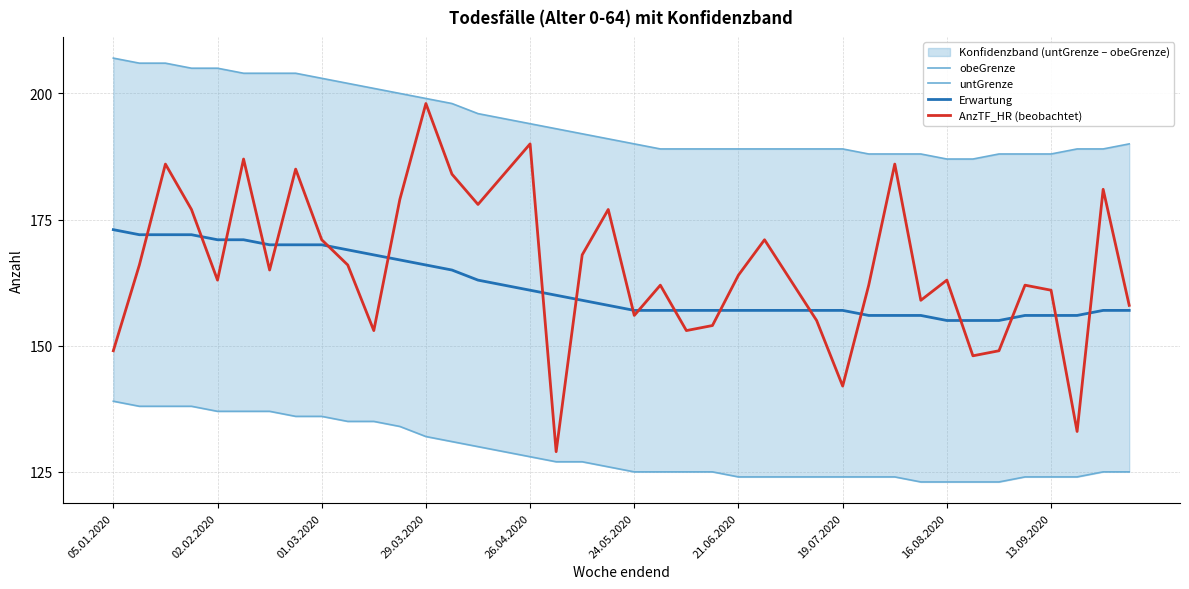

How many lines are shown in the chart?

4